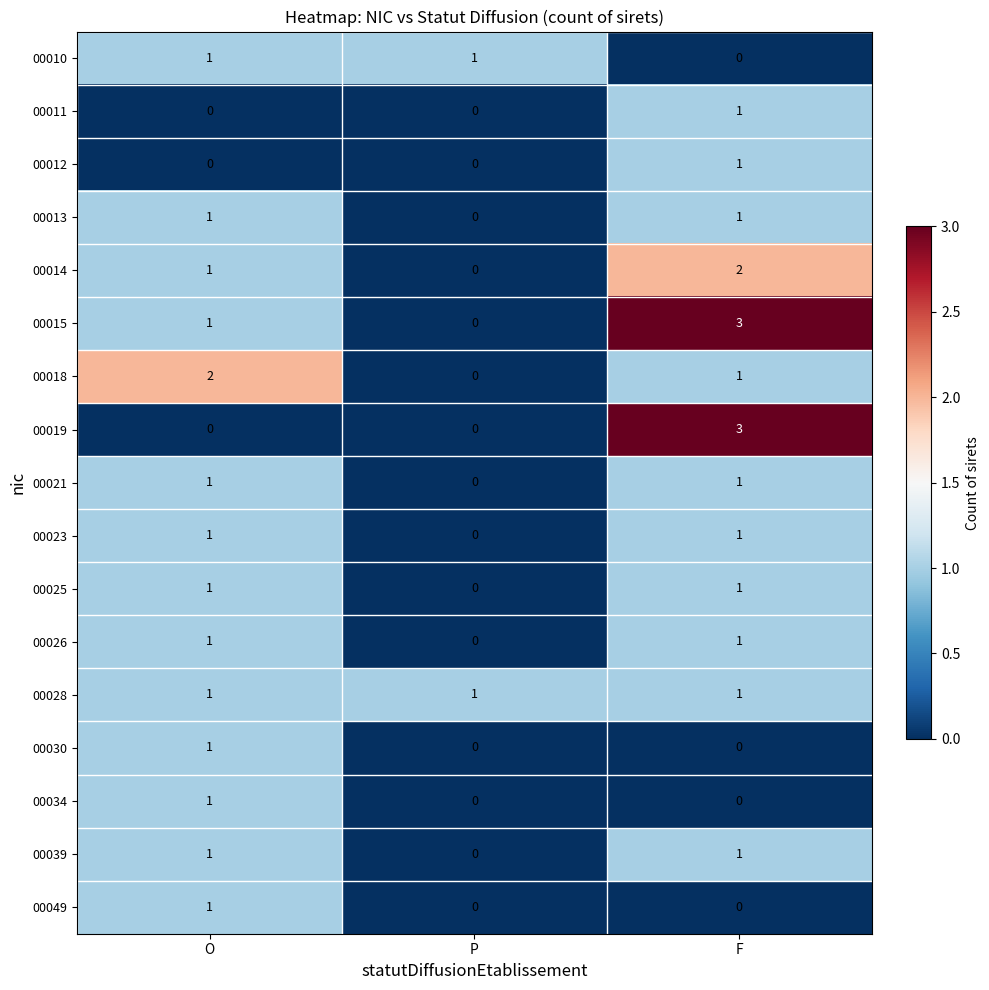

Where is 00018 nearest to the value 1?

F